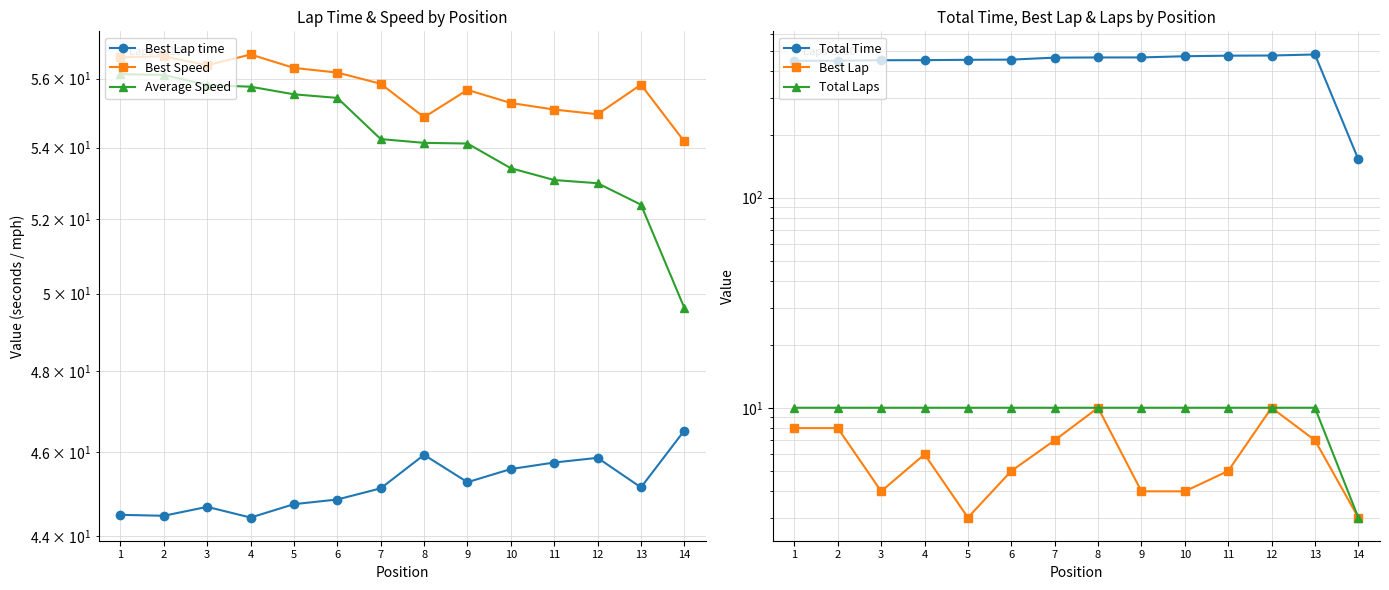

True or false: Total Laps has a value of 10.0 at 1.

True